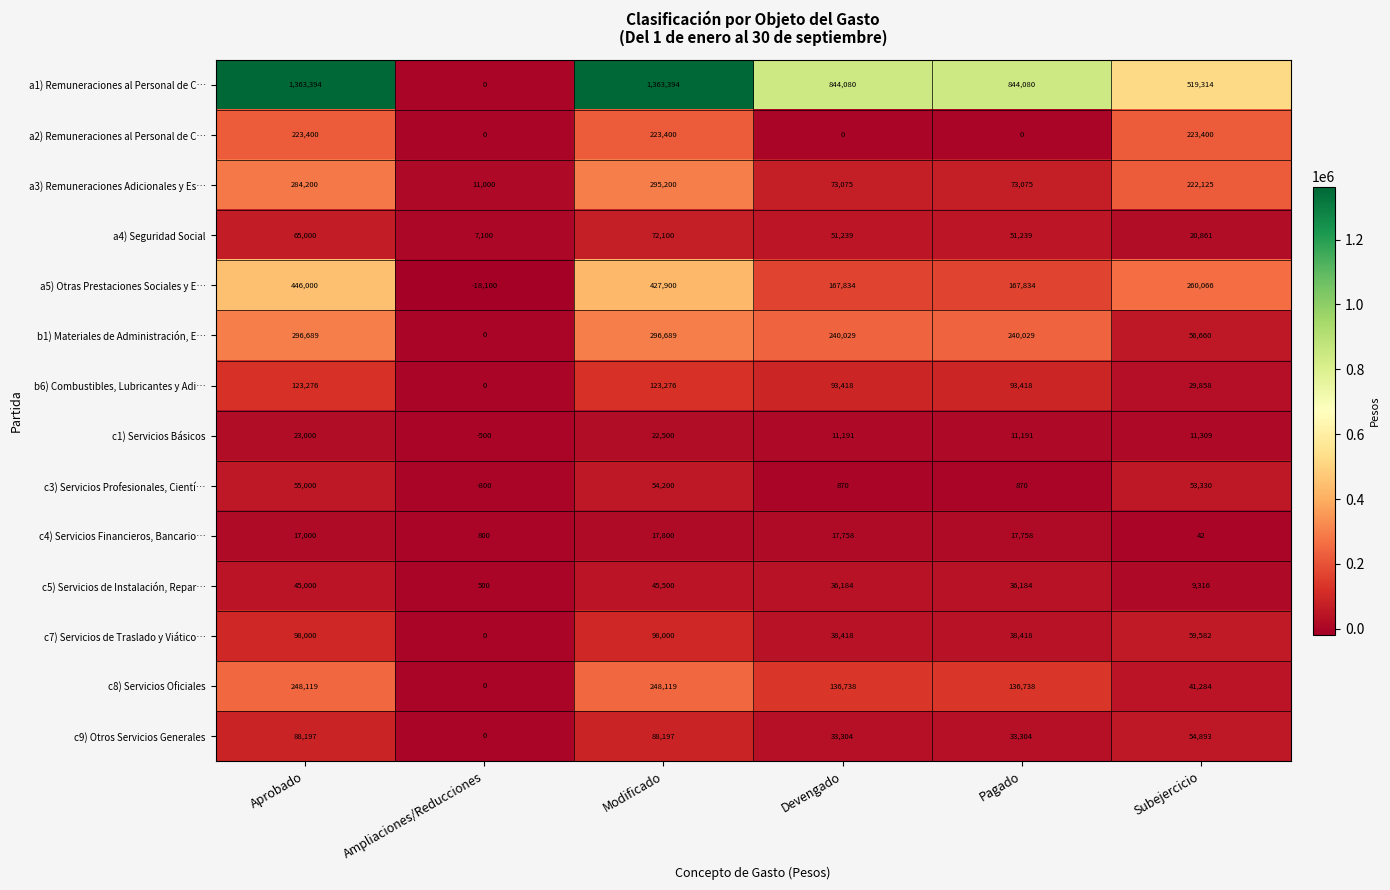

Which series changed the most between Pagado and Subejercicio?

a1) Remuneraciones al Personal de C…